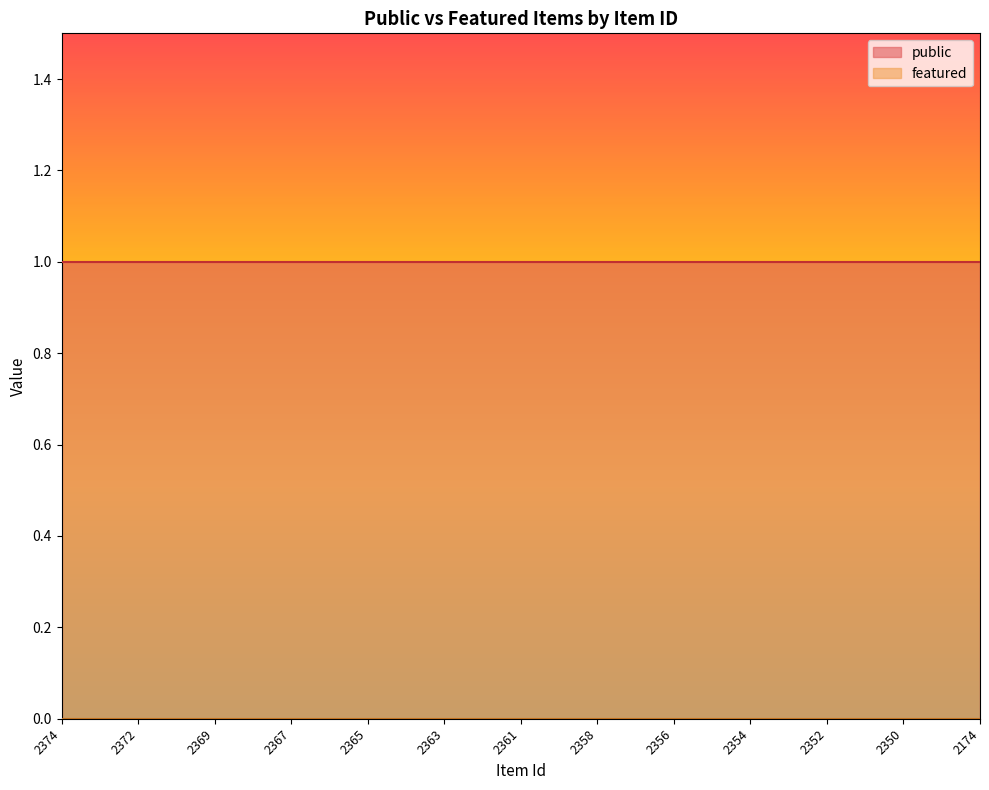

What is the value of the public point at the 13th from the left?

1